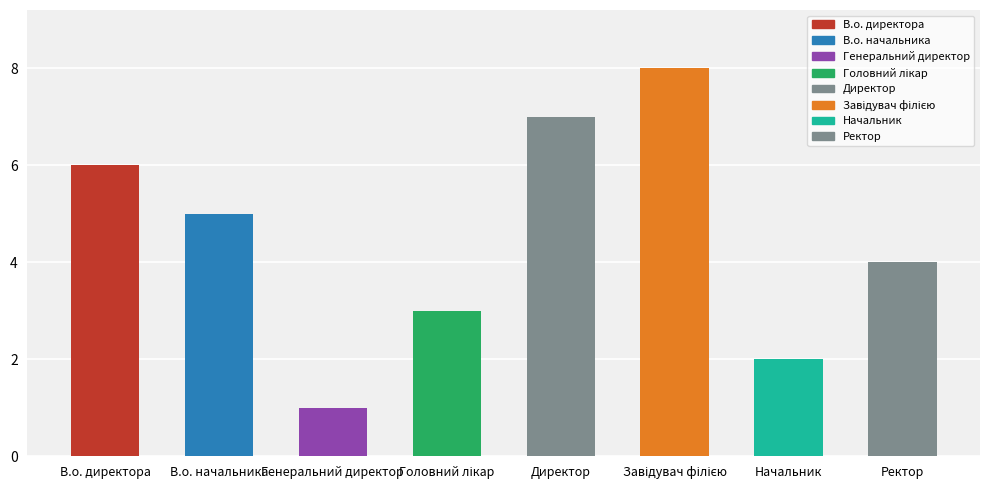

Reading left to right, extract all data points from this chart.

6	5	1	3	7	8	2	4